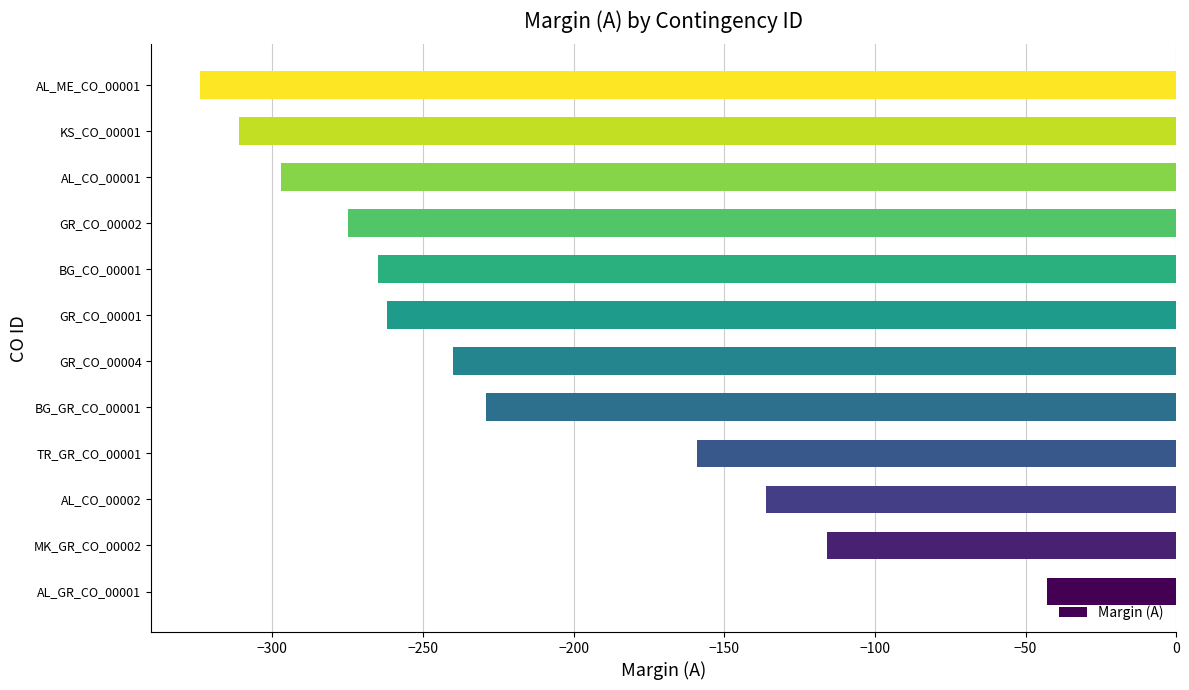

At which label is the value closest to -183?

TR_GR_CO_00001